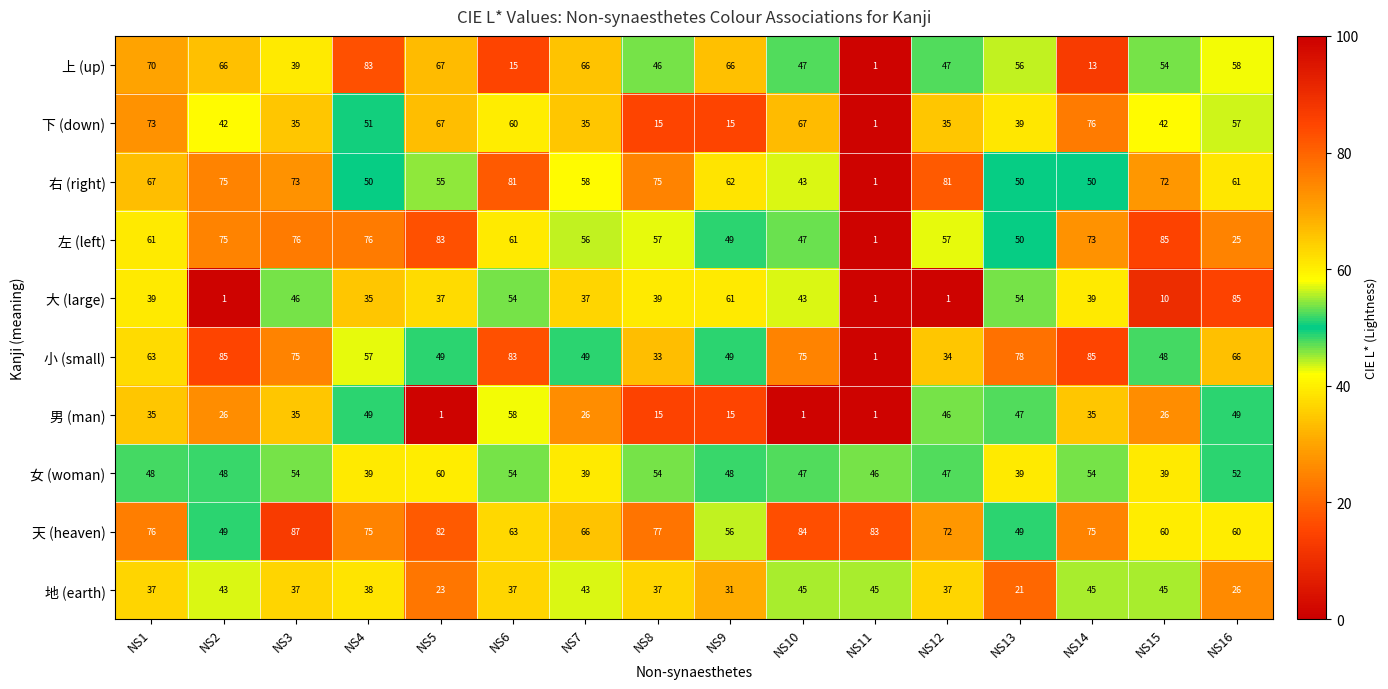

At how many categories does at least one series exceed 71?

14